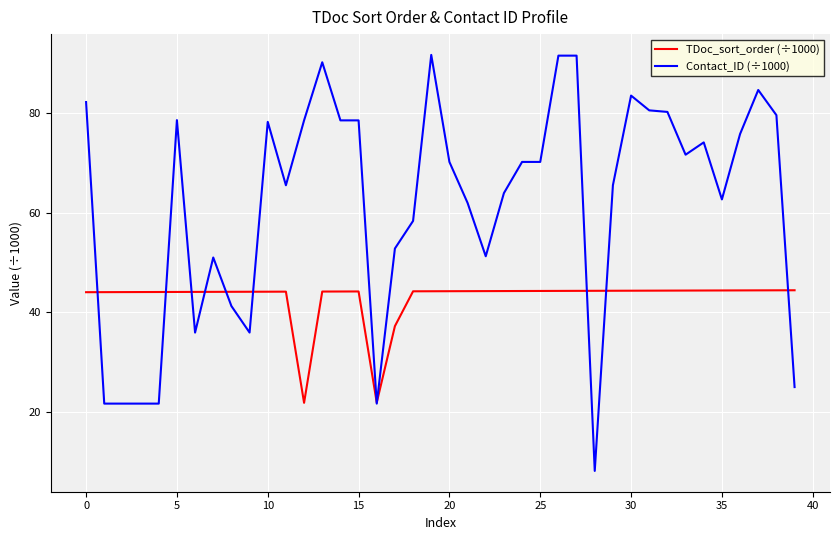

List the series in order of their overall mean, highest first.

Contact_ID (÷1000), TDoc_sort_order (÷1000)